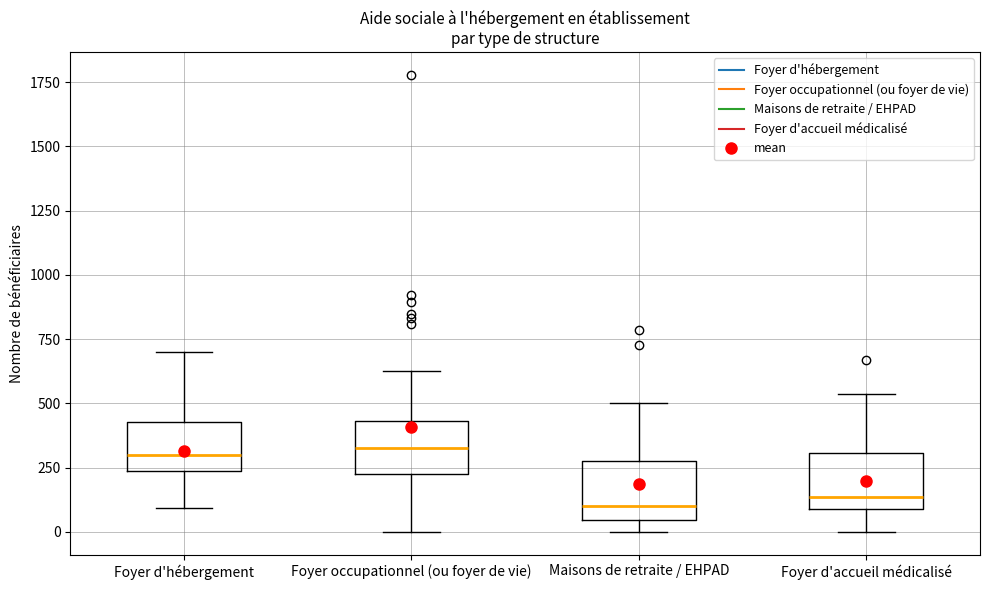

Reading left to right, read every box against the y-axis: the position of its median line, the range the box covers, and the ends of its whiskers. The values are not printed on the chart, so give them approximately, as read against the axis.

Foyer d'hébergement: median 300, box 250 to 450, whiskers 100 to 700
Foyer occupationnel (ou foyer de vie): median 350, box 200 to 450, whiskers 0 to 600
Maisons de retraite / EHPAD: median 100, box 50 to 300, whiskers 0 to 500
Foyer d'accueil médicalisé: median 150, box 100 to 300, whiskers 0 to 550